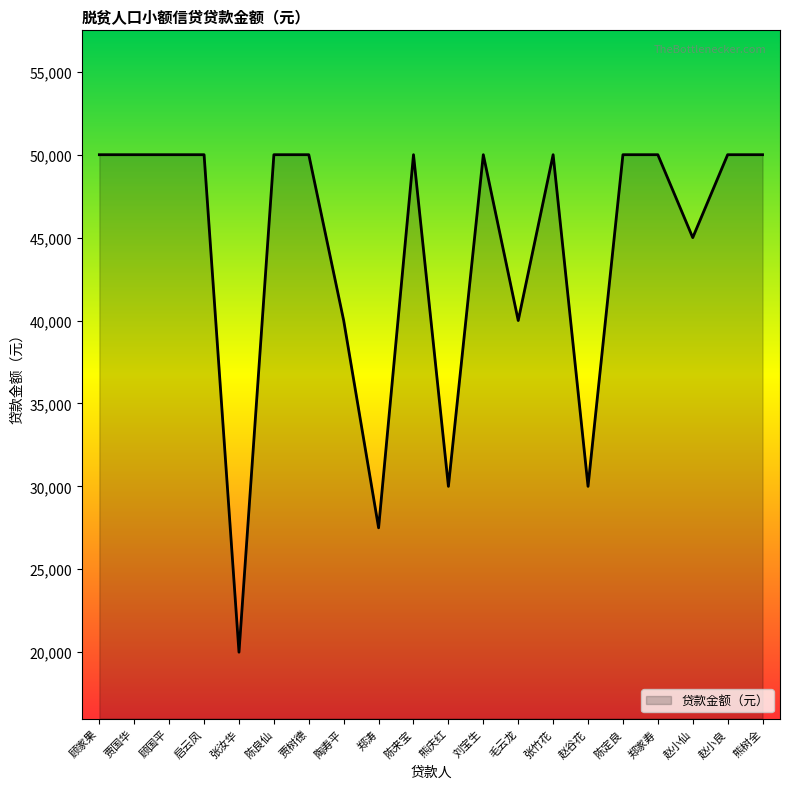

What is the difference between the second highest and second lowest values?

22500